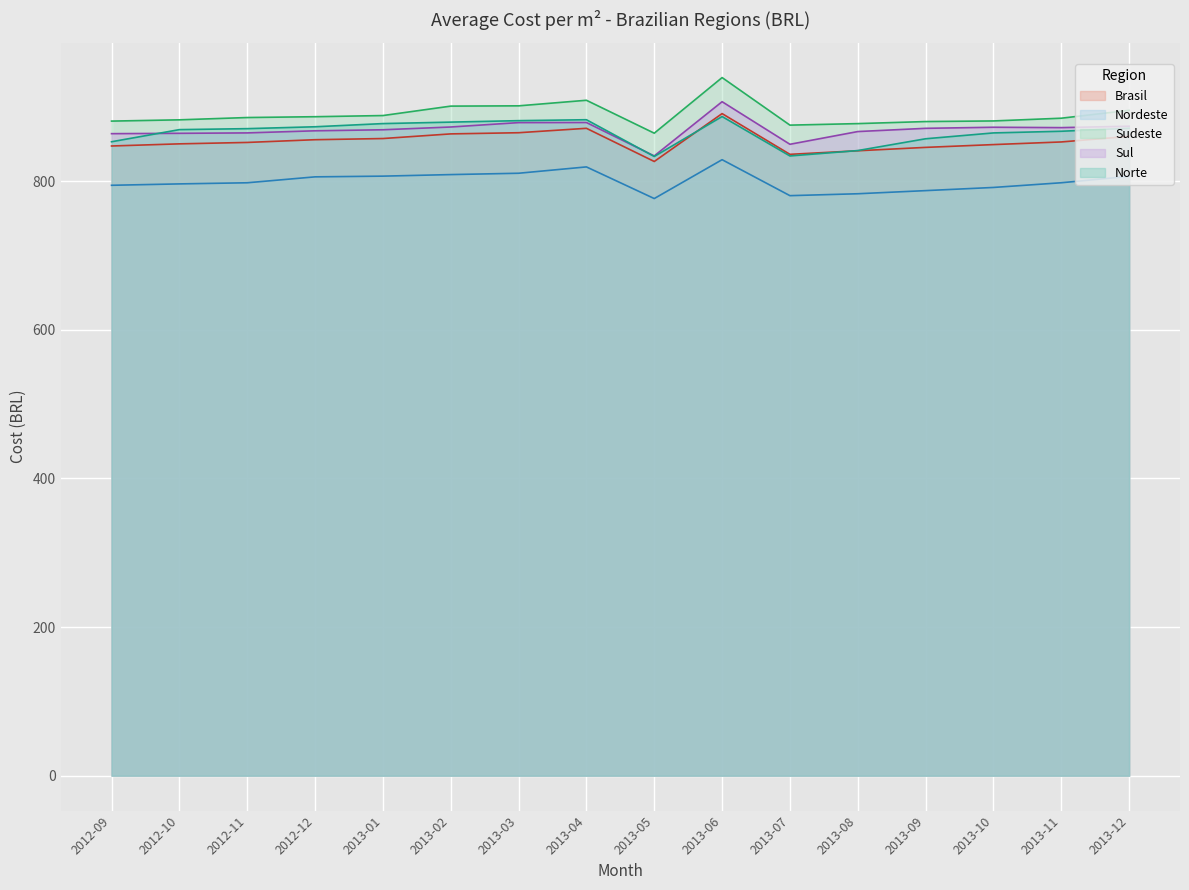

How many data points in Nordeste are less than 797?

7